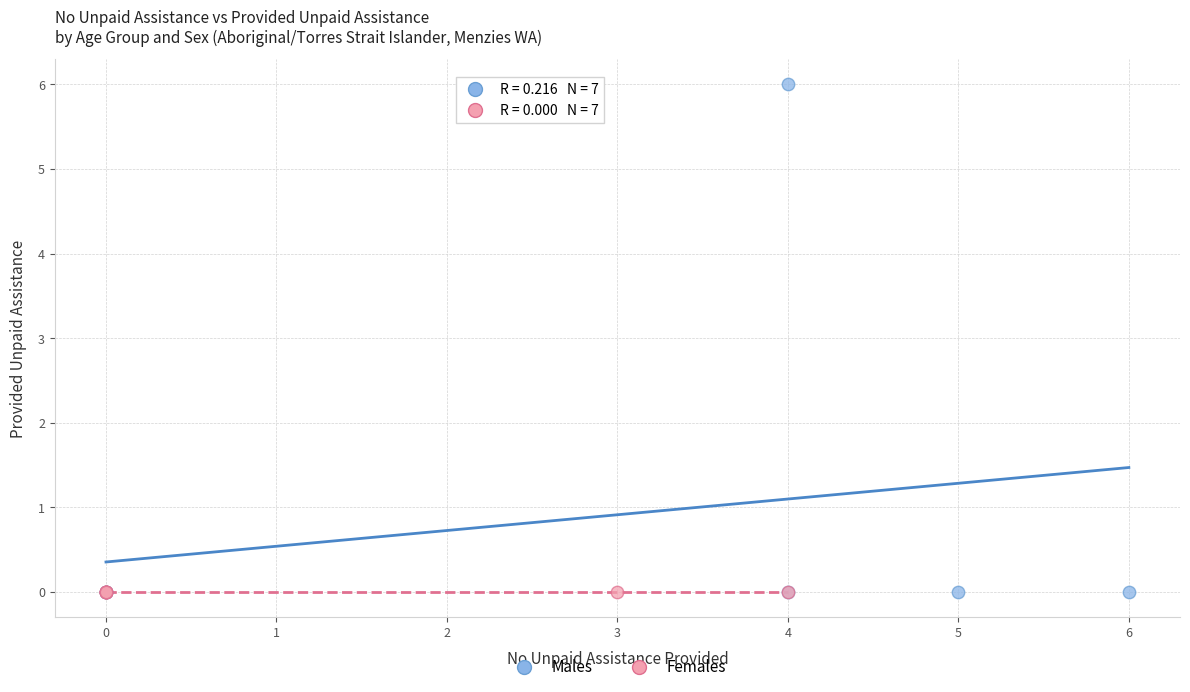

Which series contains the highest Y value?

Males